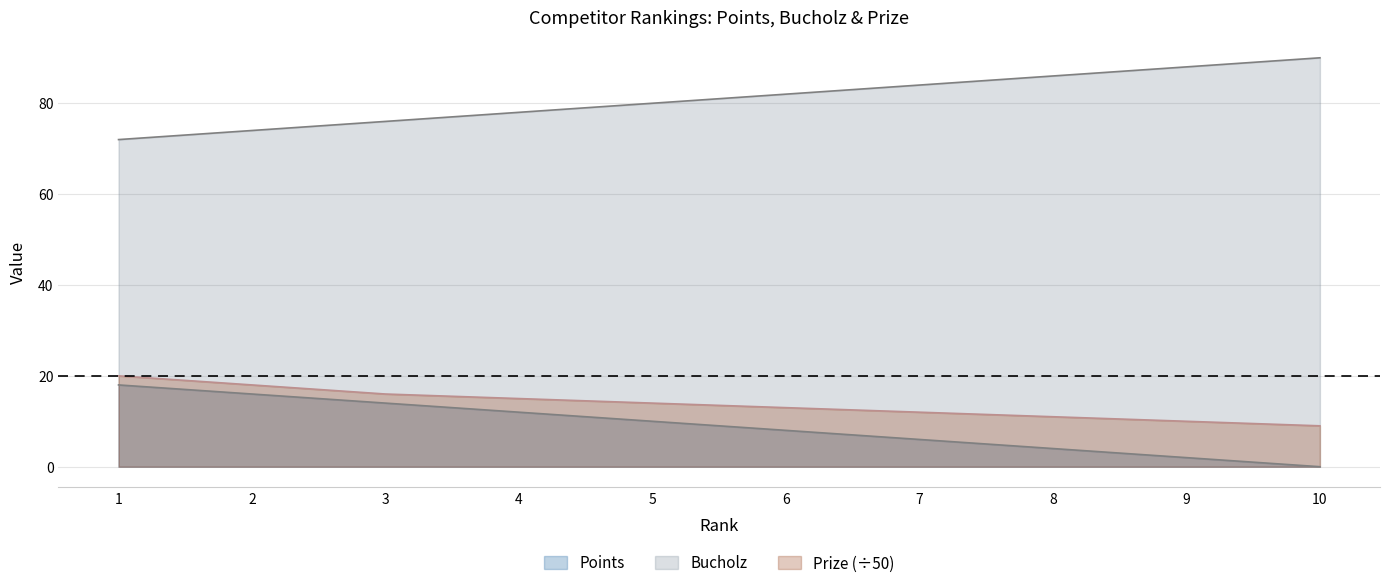

True or false: Prize and Points cross at least once.

False